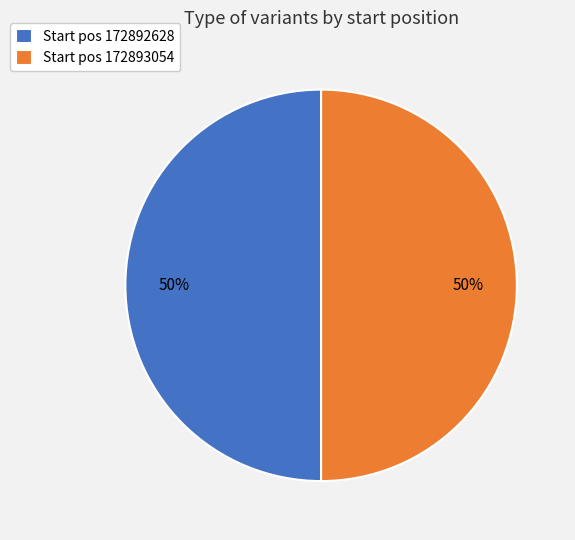

Is the sum of Start pos 172893054 and Start pos 172892628 greater than half?

Yes